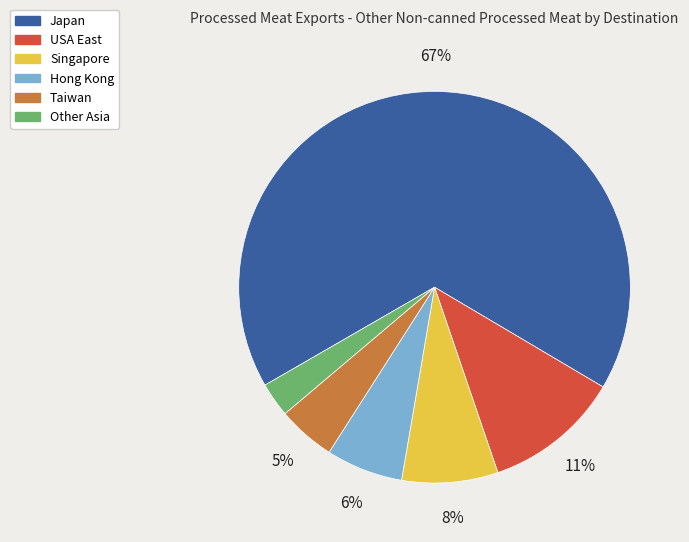

How many segments does this pie chart have?

6